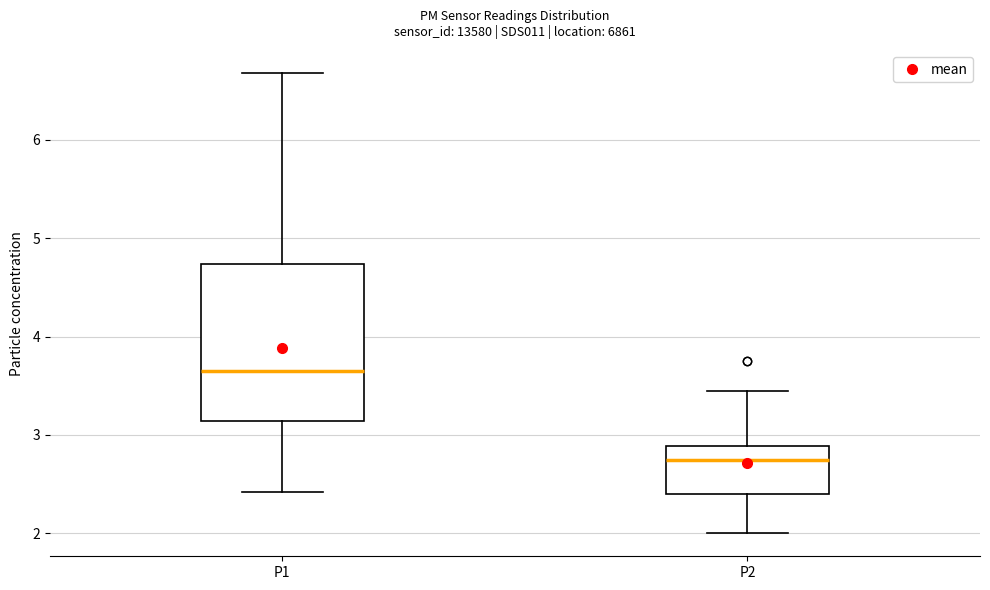

Reading left to right, transcribe this box plot: for each box, give where its median line is, the range the box spans, and where its two whiskers end, as read against the y-axis. The values are not printed on the chart, so give them approximately, as read against the axis.

P1: median 3.7, box 3.1 to 4.7, whiskers 2.4 to 6.7
P2: median 2.8, box 2.4 to 2.9, whiskers 2.0 to 3.5